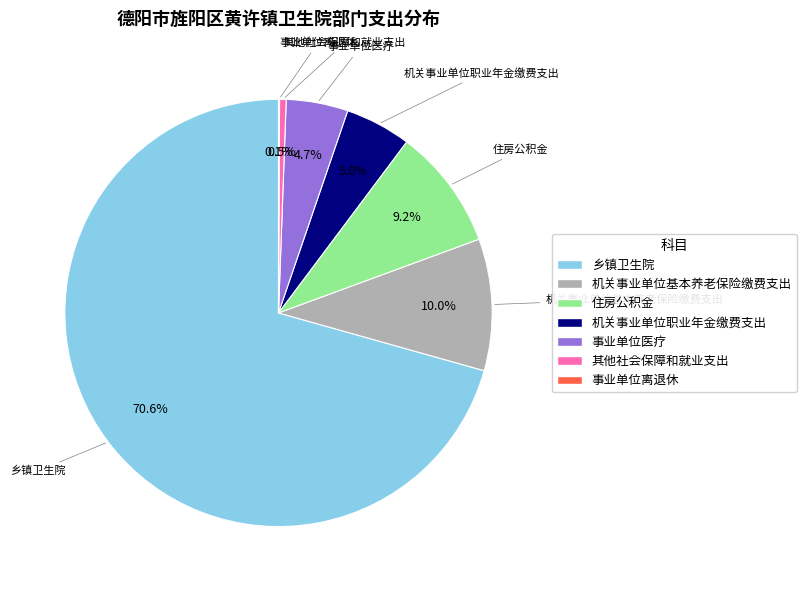

Which has a higher value, 机关事业单位职业年金缴费支出 or 乡镇卫生院?

乡镇卫生院